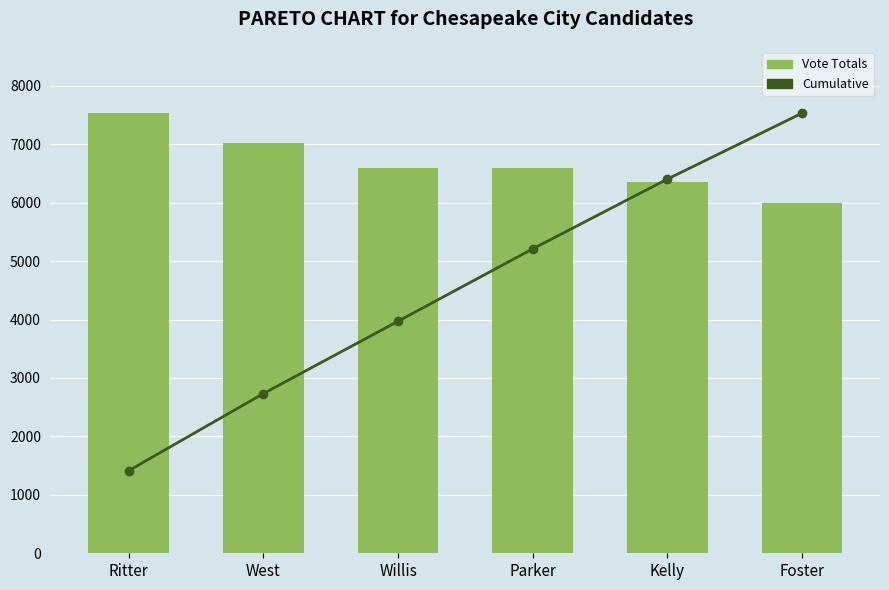

At which category is the sum across all series the highest?

Foster